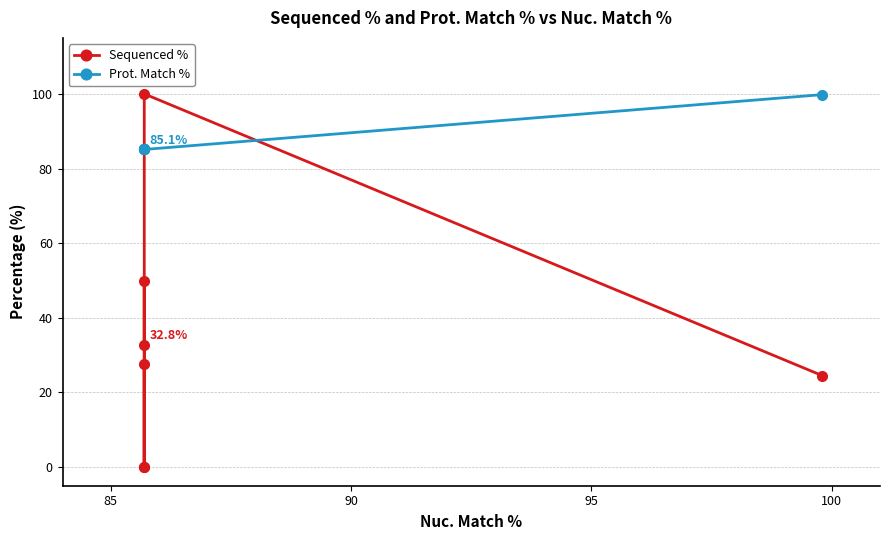

True or false: Prot. Match % has more than 0 points higher than both neighbors.

False